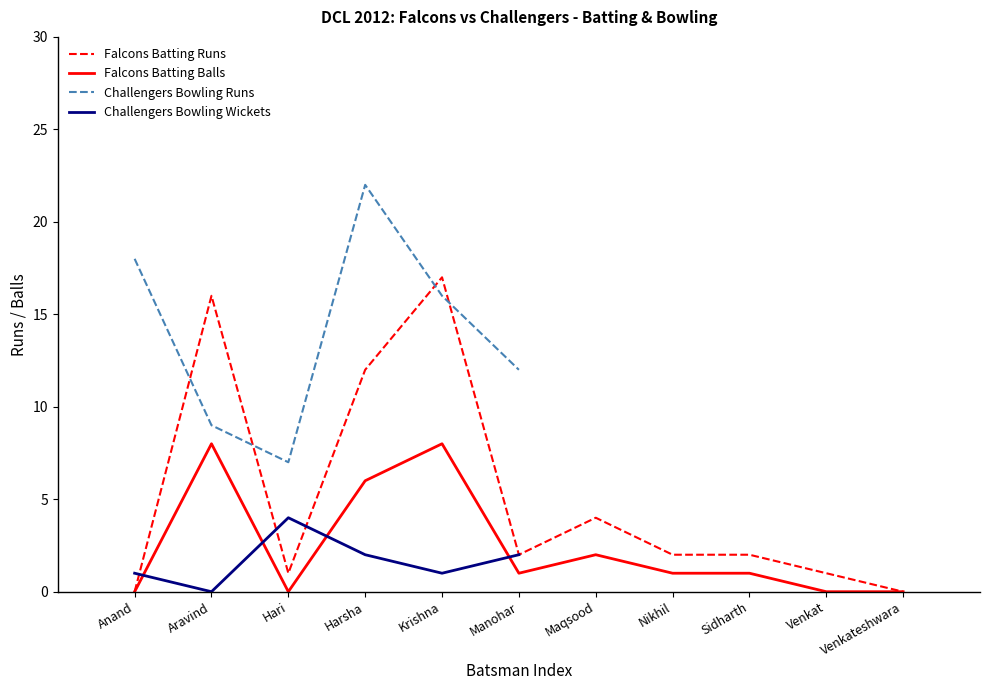

Is the value of Falcons Batting Balls at Manohar greater than the value of Falcons Batting Runs at Aravind?

No